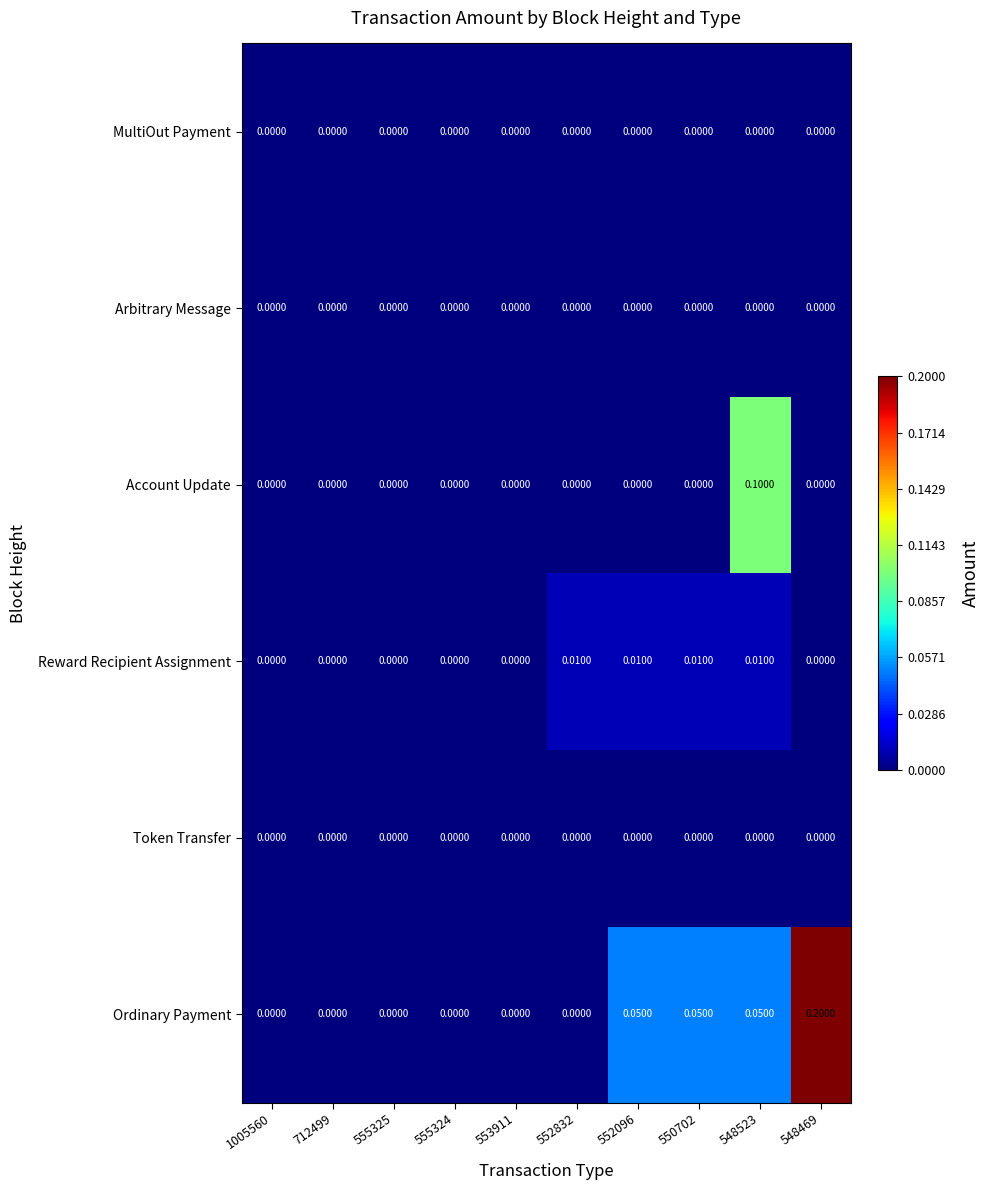

Between 552832 and 552096, which series saw the biggest shift?

Ordinary Payment